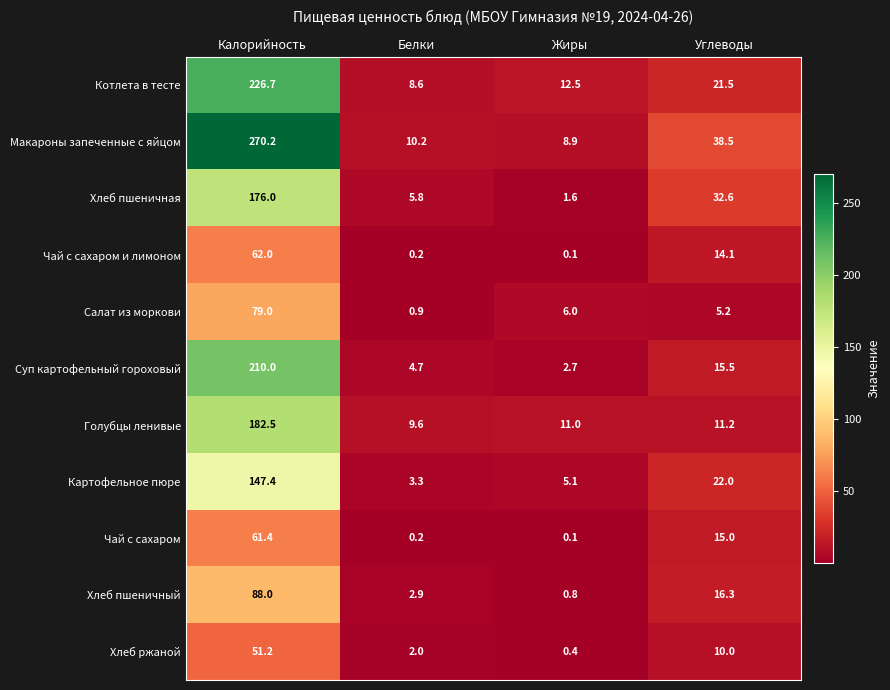

At which label does Картофельное пюре first exceed 22?

Калорийность